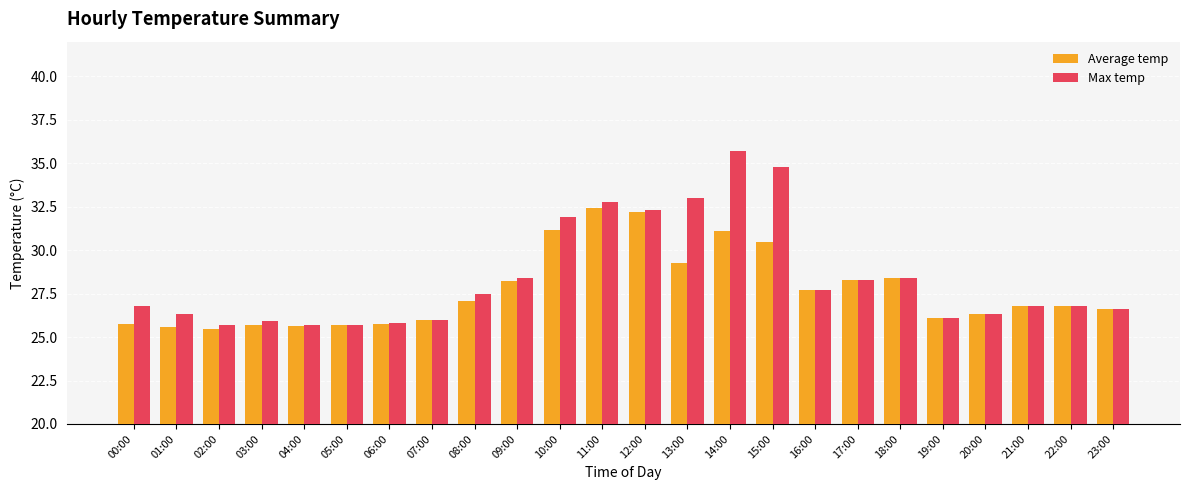

What position from the right is 23:00?

1